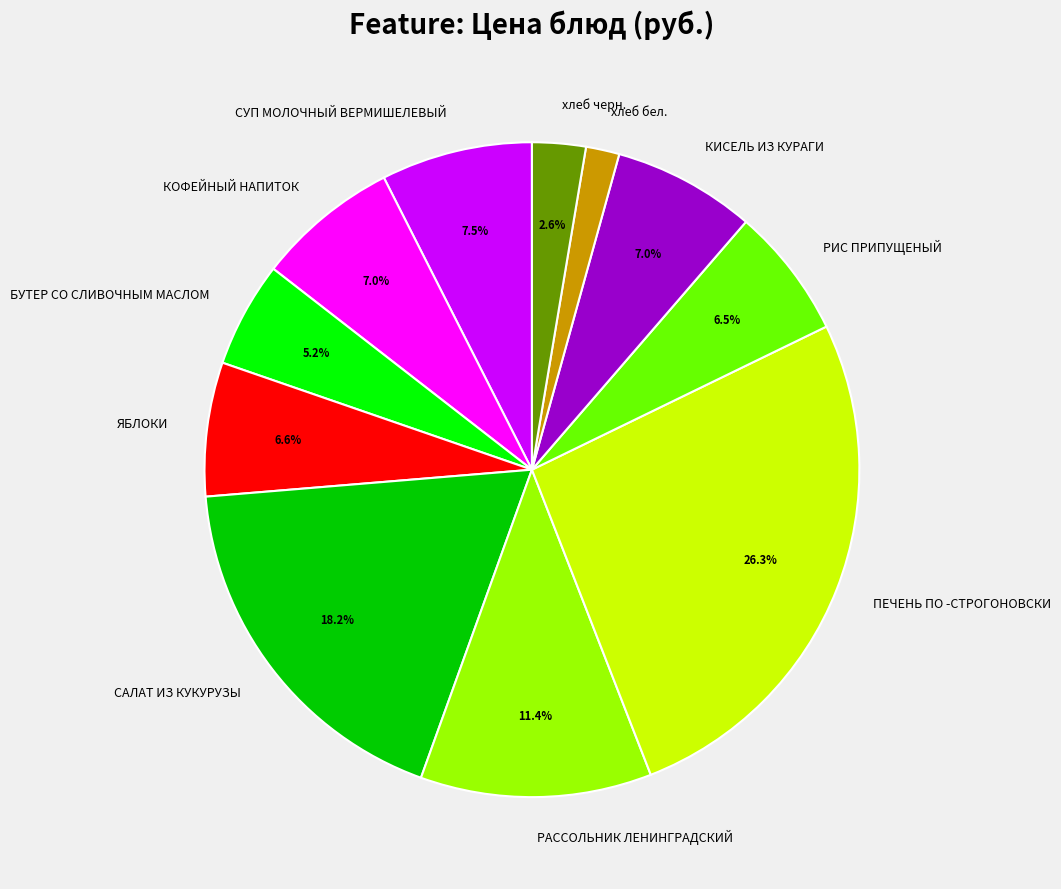

Count the number of slices in the pie.

11